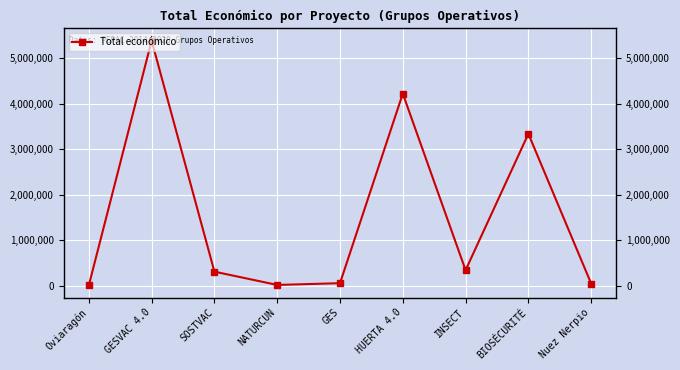

What is the difference between the maximum and second lowest values?

5371120